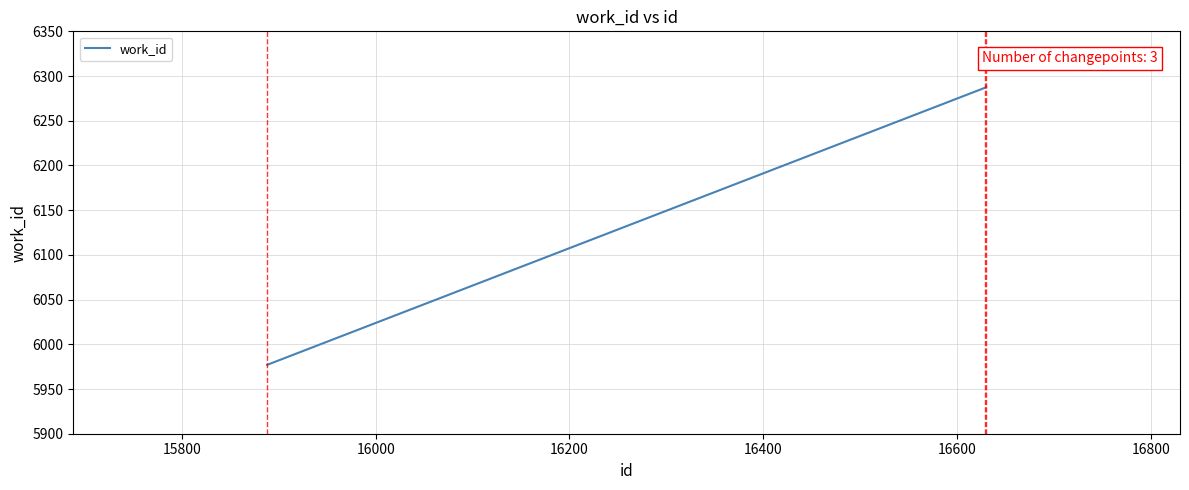

What is the greatest value displayed?

6288